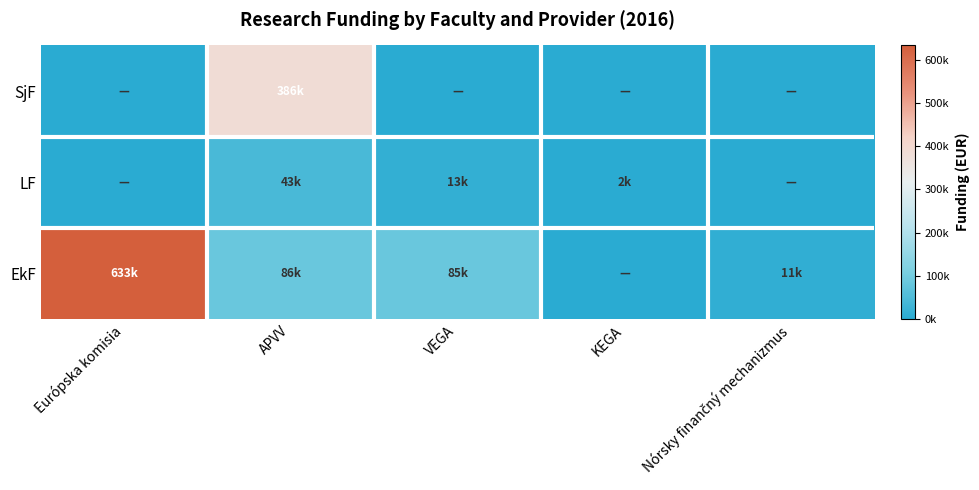

Reading left to right, list all the values displayed in this chart.

EkF: Európska komisia=633485	APVV=86115	VEGA=85080	KEGA=0	Nórsky finančný mechanizmus=11006
LF: Európska komisia=0	APVV=43103	VEGA=12719	KEGA=1963	Nórsky finančný mechanizmus=0
SjF: Európska komisia=0	APVV=386240	VEGA=0	KEGA=0	Nórsky finančný mechanizmus=0